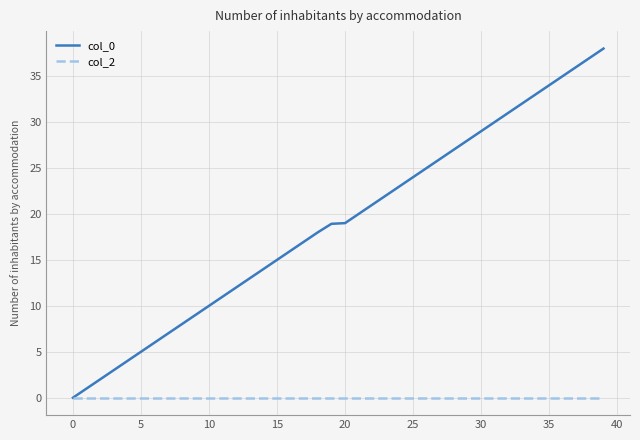

What is the greatest value displayed?

38.0